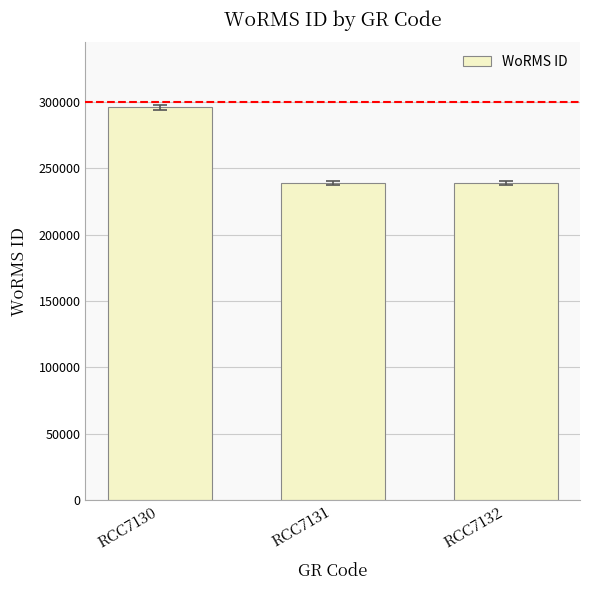

What is the minimum value shown in the chart?

239201